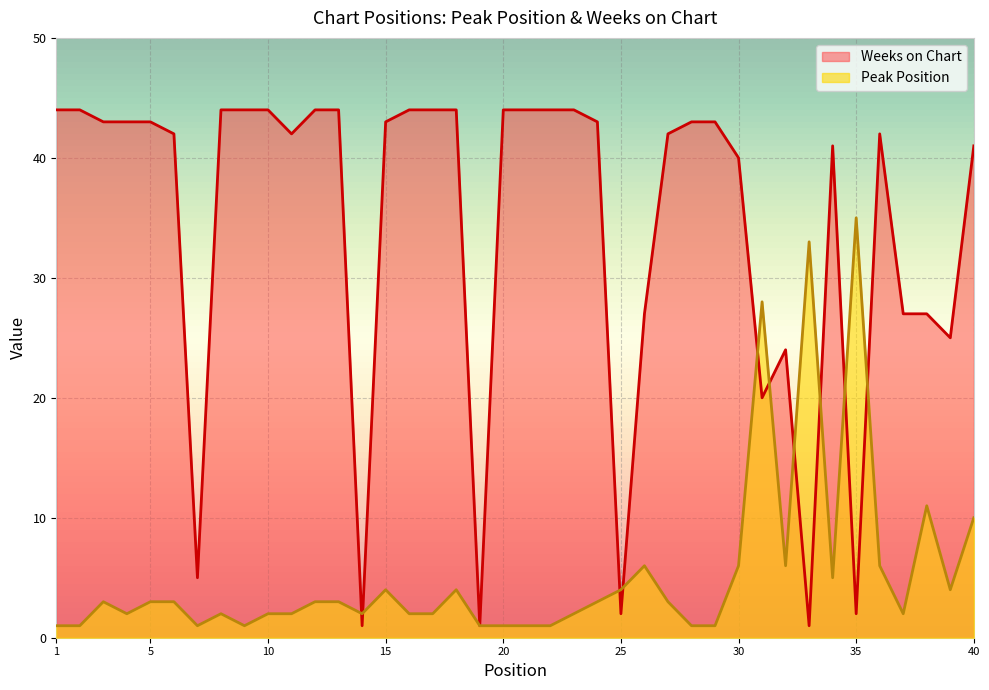

How many lines are shown in the chart?

2